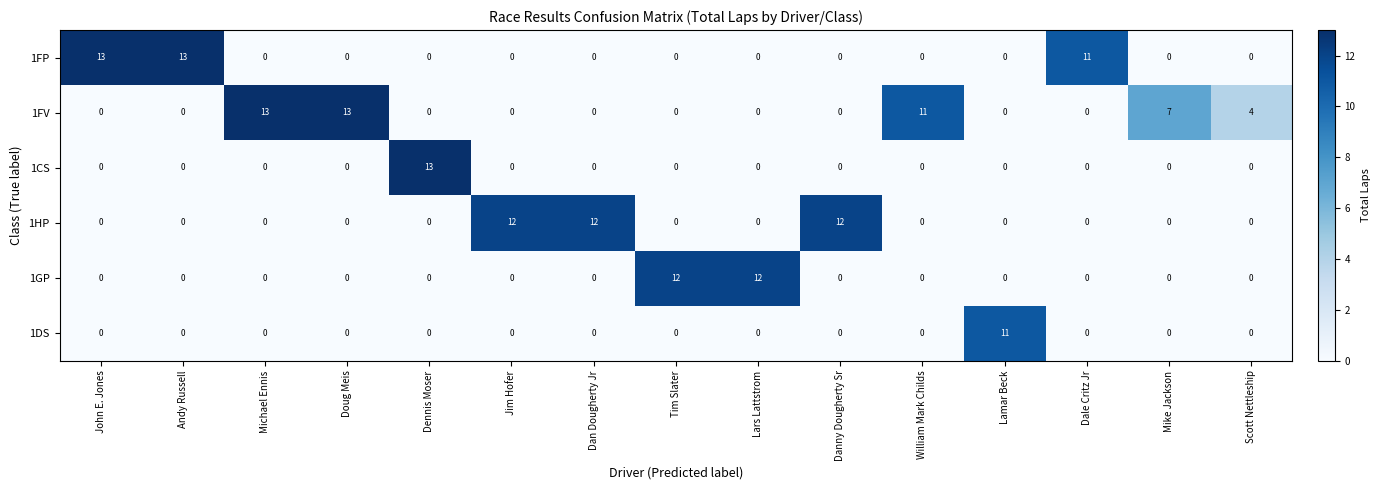

What is the sum of all 1FP values?

37